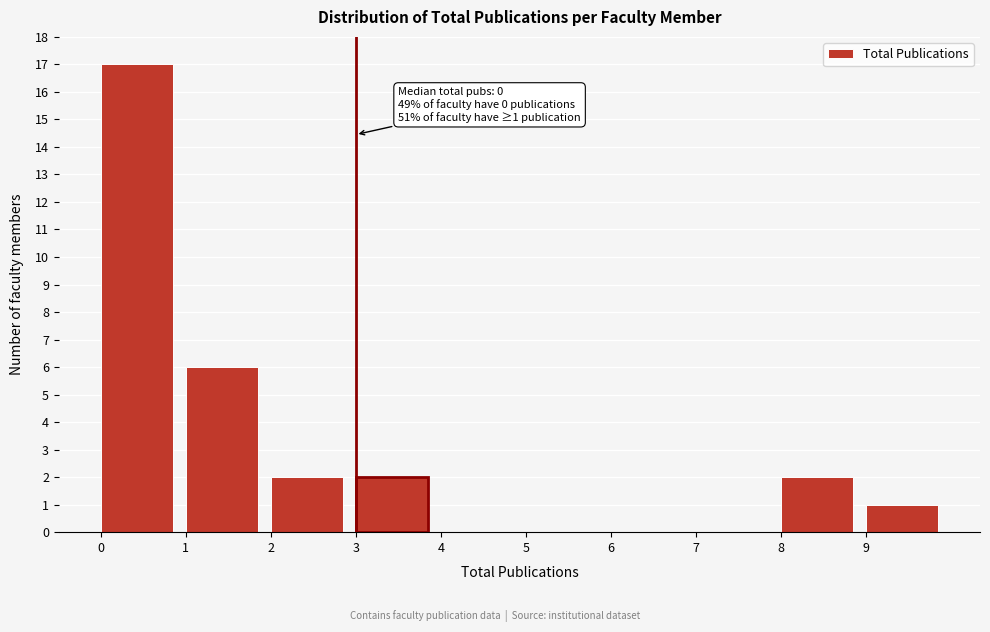

Over which range of the x-axis is the bar tallest?

0 to 1